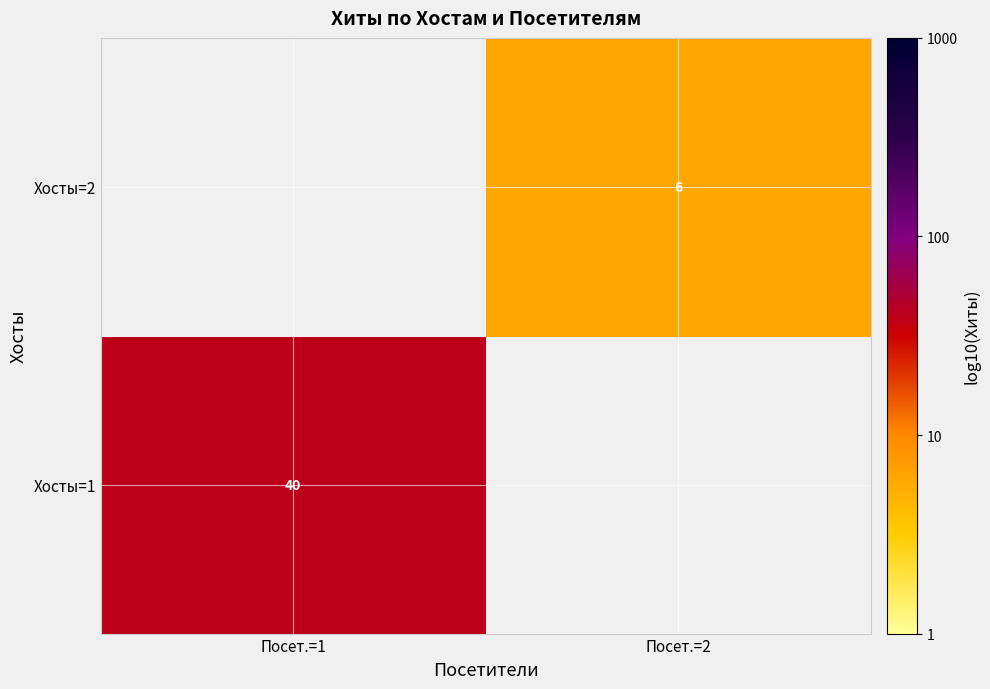

How many distinct data groups are displayed?

2